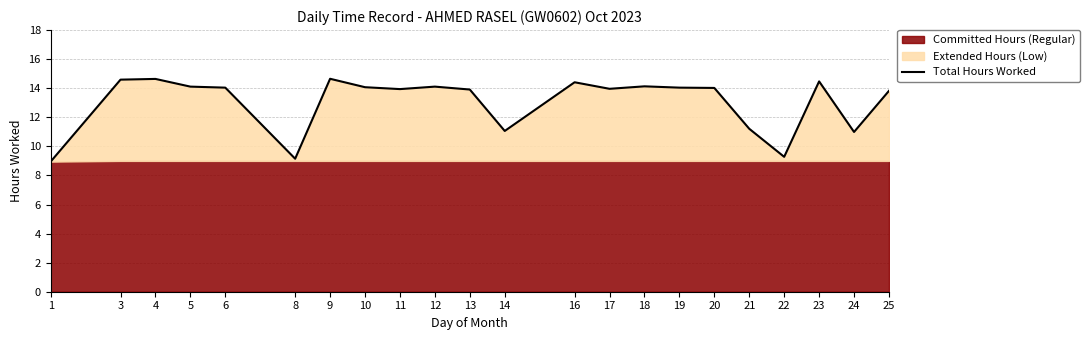

How many interior local valleys (lower than both neighbors) does the data have?

6